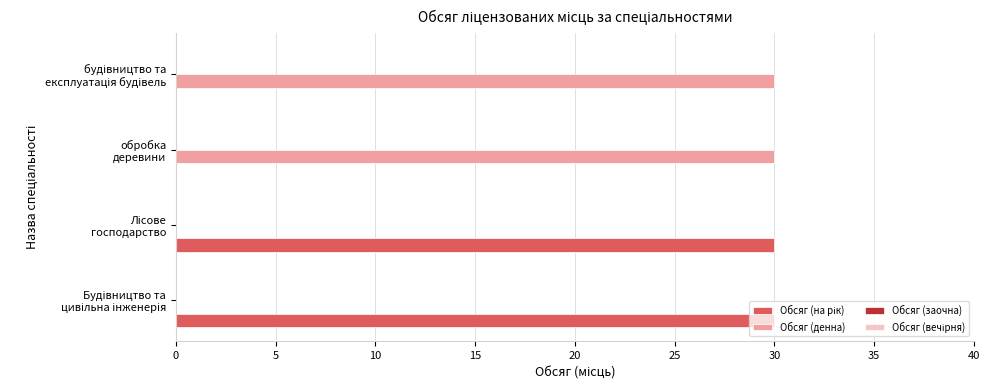

What is the maximum value shown in the chart?

30